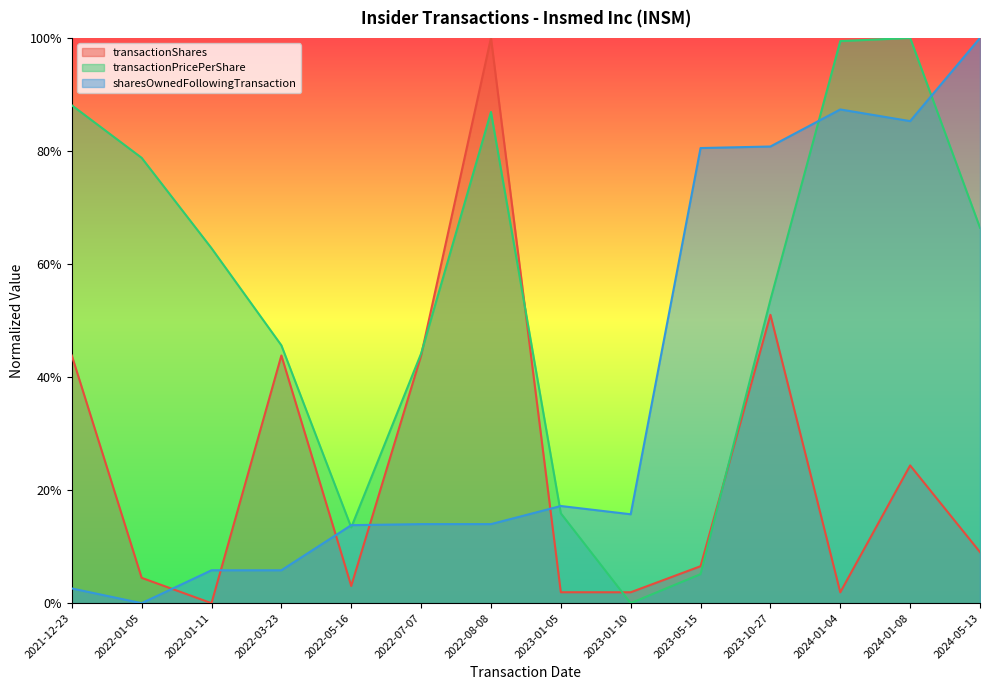

Between which two adjacent categories do sharesOwnedFollowingTransaction and transactionPricePerShare first intersect?

2022-03-23 and 2022-05-16